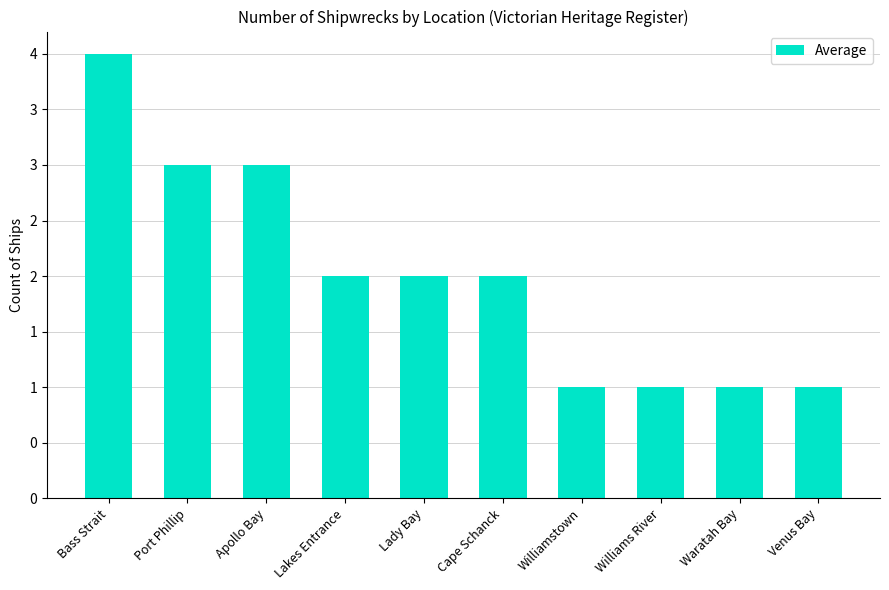

At which category does the chart reach its minimum across all series?

Williamstown